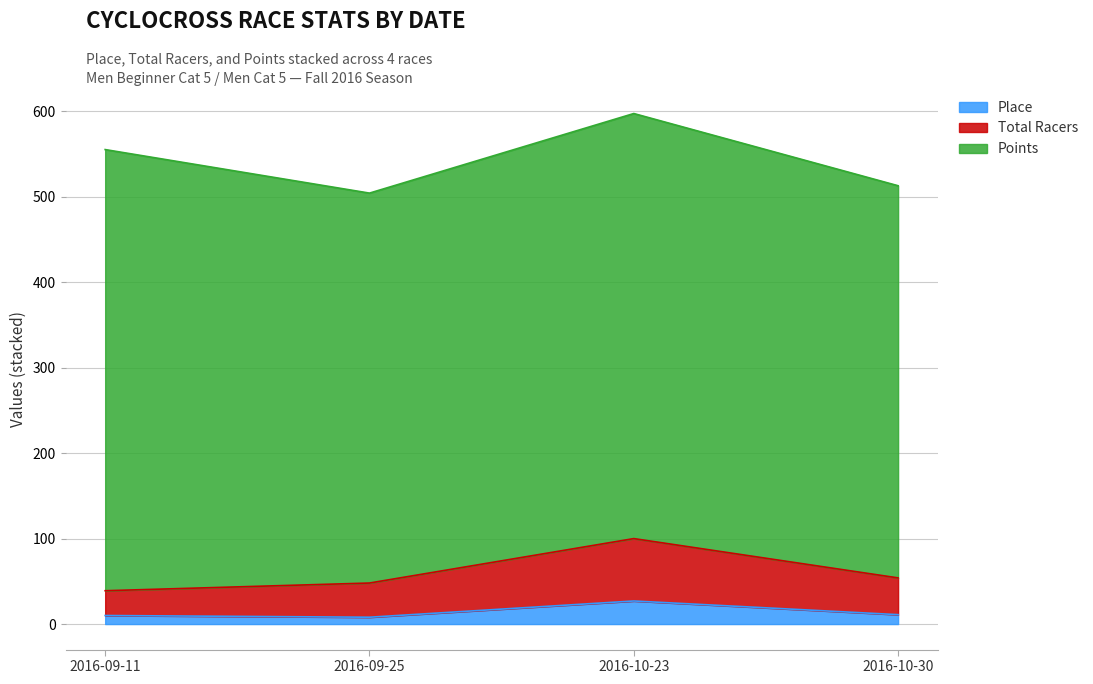

True or false: Place and Total Racers intersect in this chart.

False